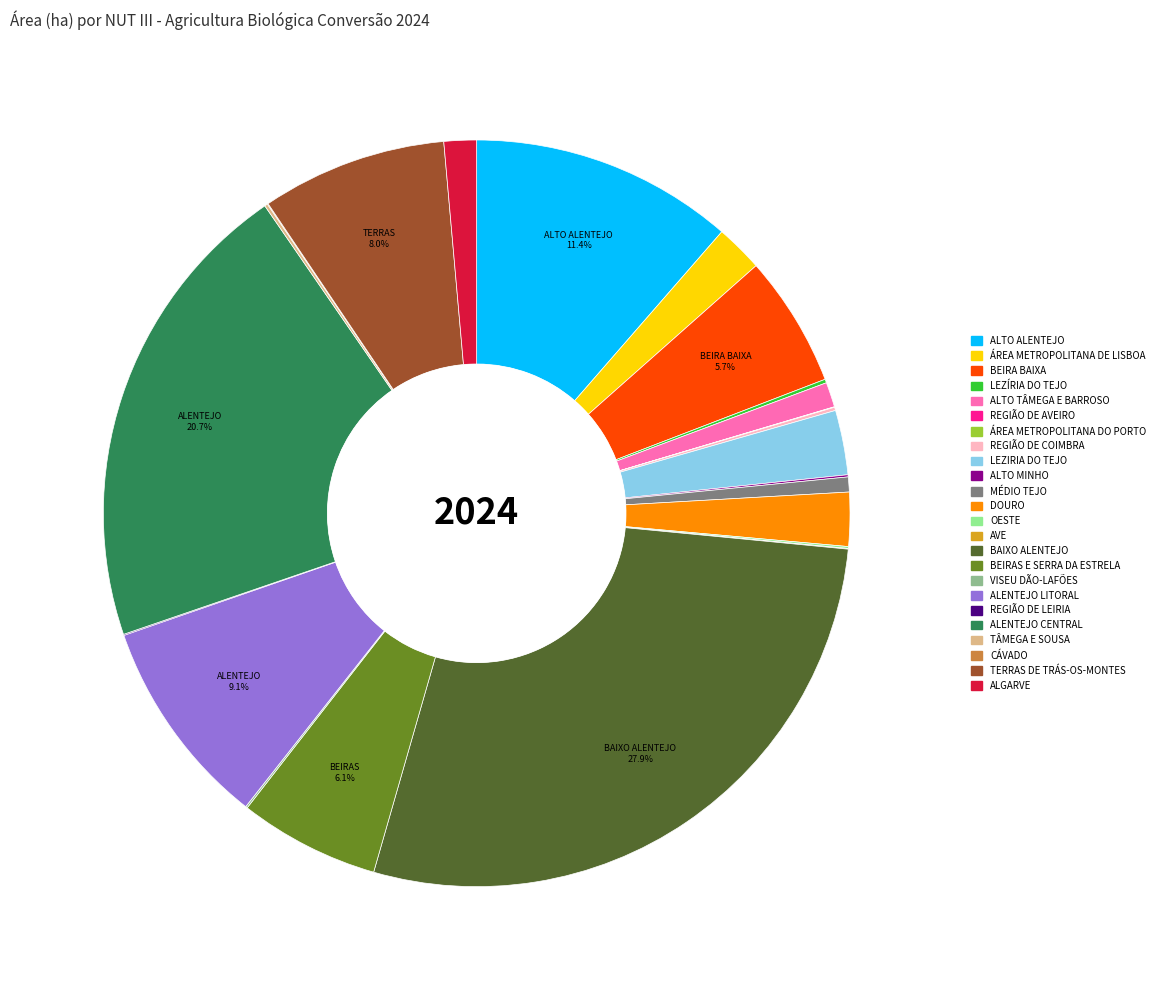

Does any single category account for the majority?

No